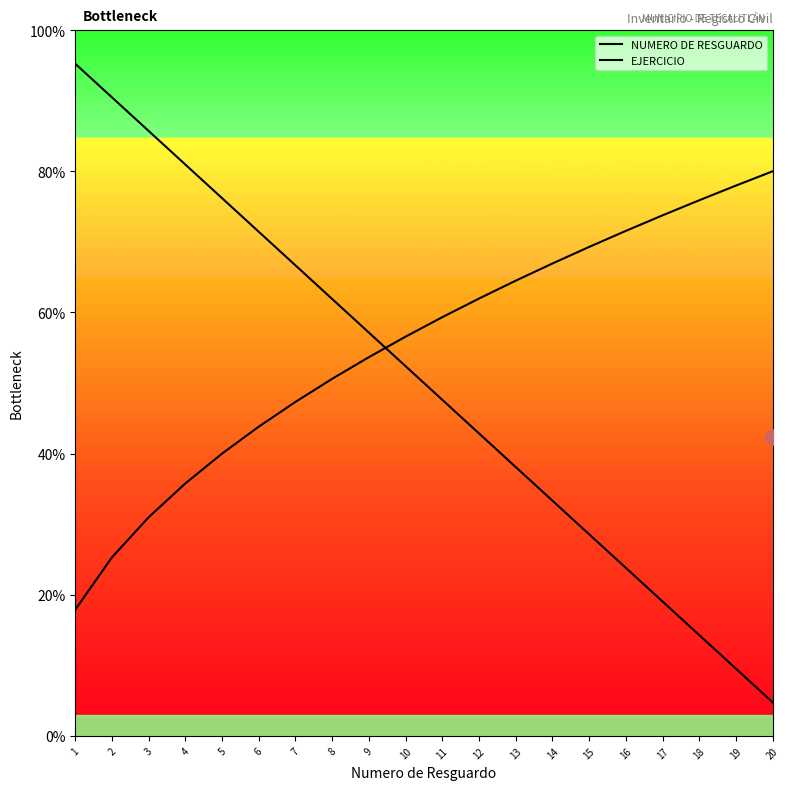

Which series has the widest spread of Y values?

NUMERO DE RESGUARDO